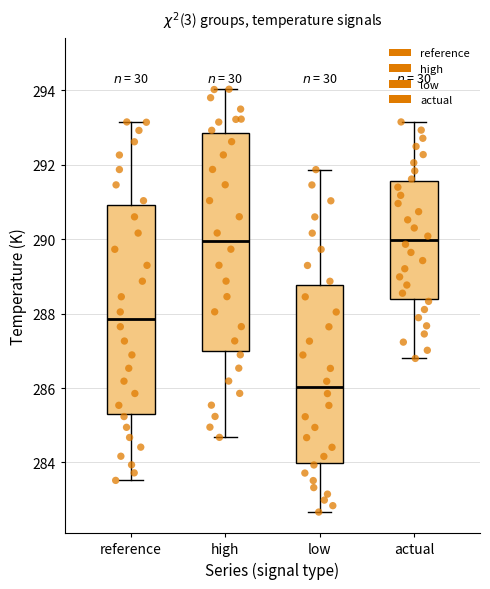

Where does the lower whisker of the box for reference end on the y-axis? The values are not printed on the chart, so give them approximately, as read against the axis.

283.6